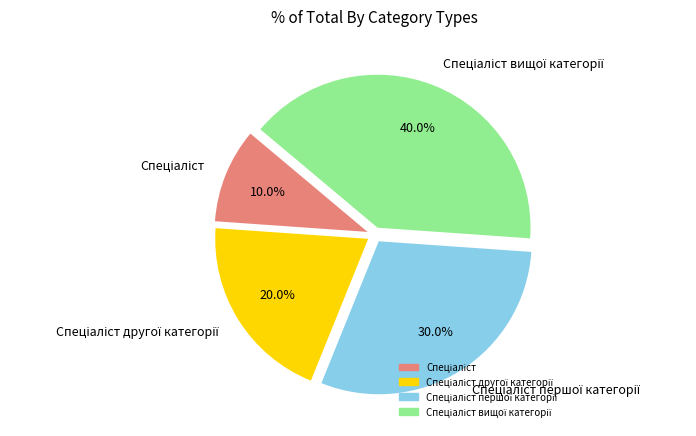

Is there any slice that represents more than half of the pie?

No